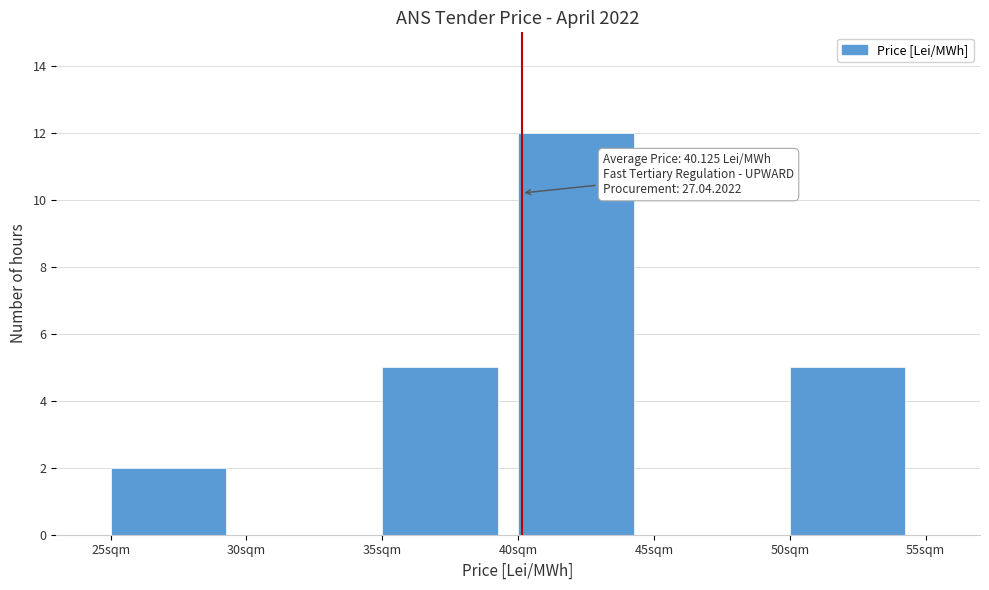

Which range on the x-axis has the tallest bar?

40 to 45